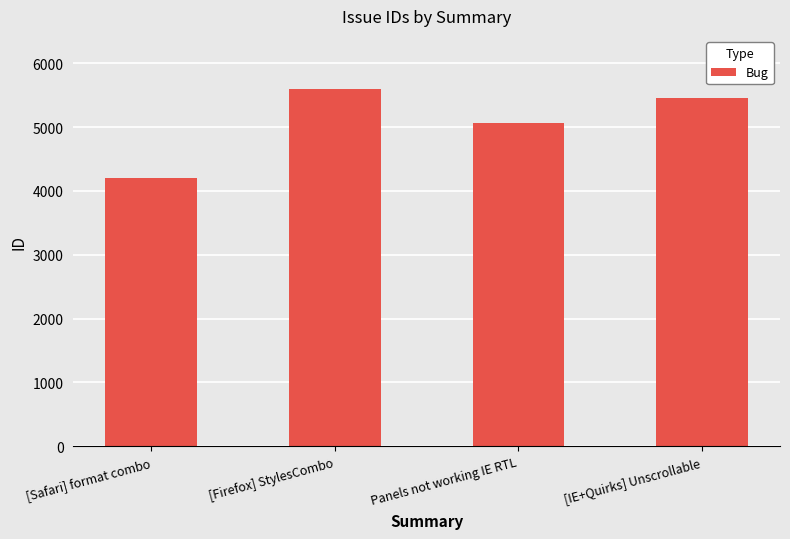

What is the sum of the values at [Firefox] StylesCombo and [IE+Quirks] Unscrollable?

11043